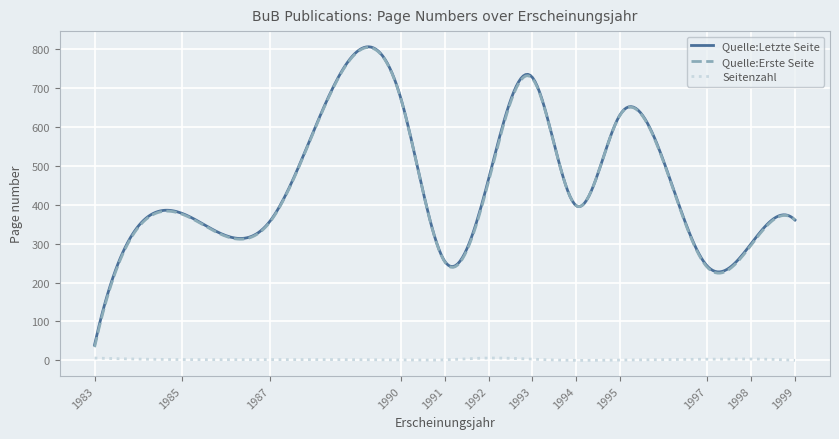

True or false: Seitenzahl and Quelle:Letzte Seite cross at least once.

False